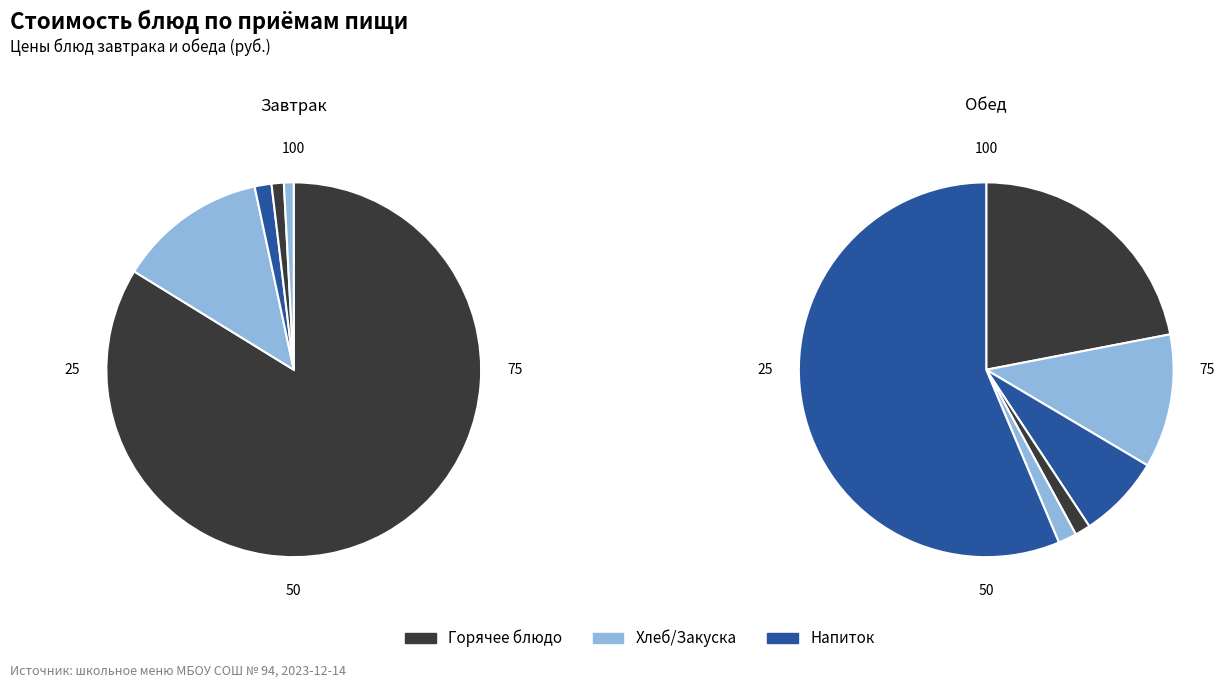

Does any single category account for the majority?

Yes